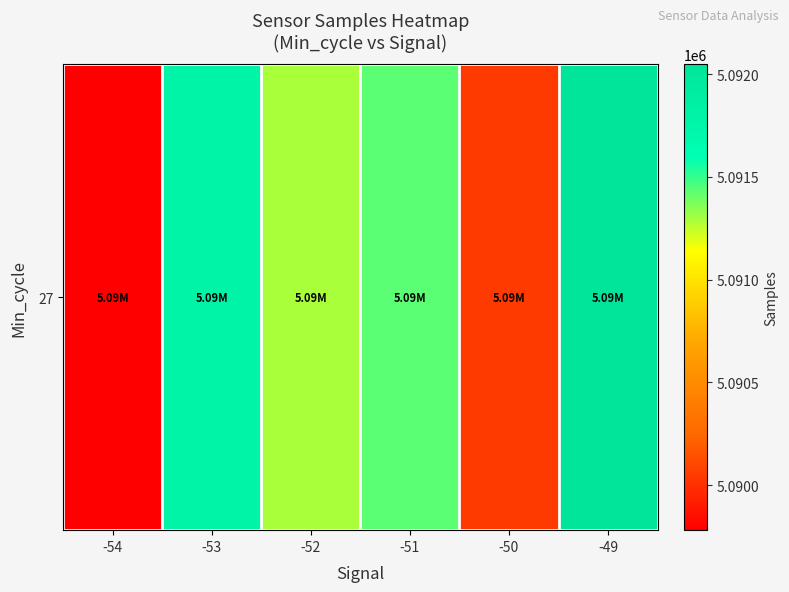

Approximately how many times larger is the value at -49 compared to -51?

1.0